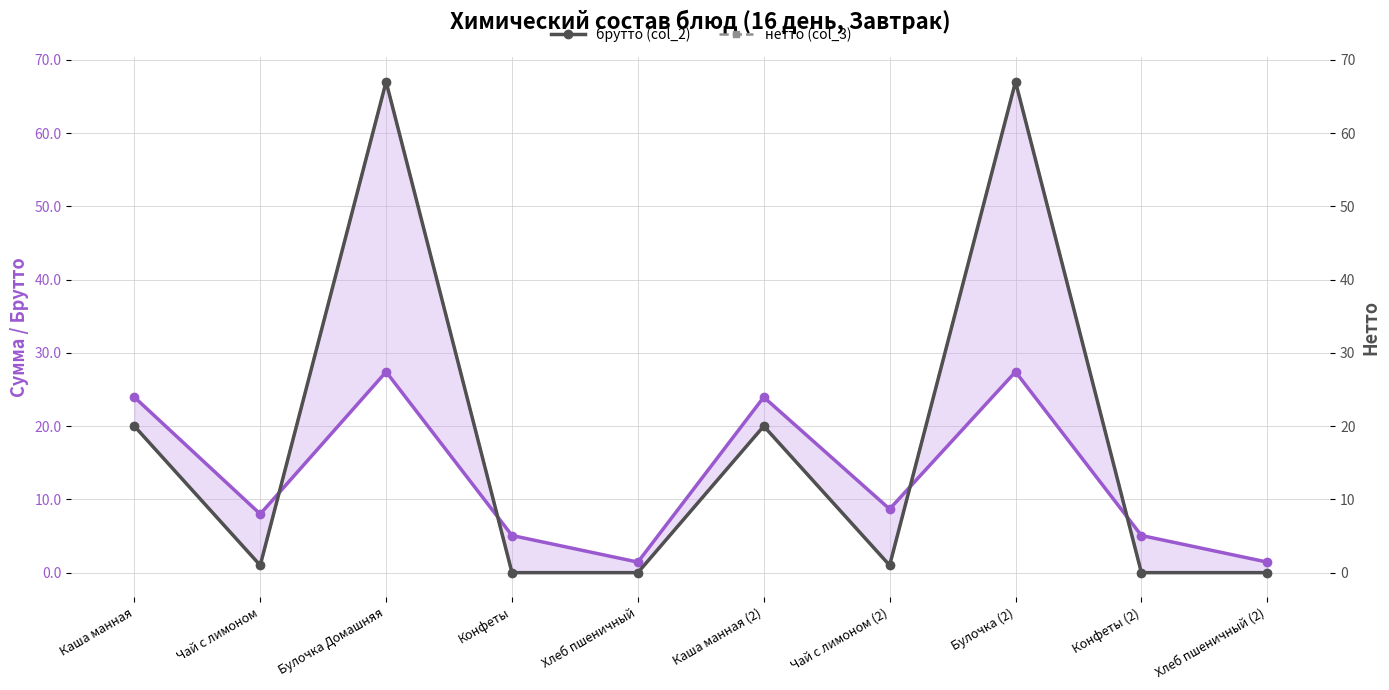

Which series has the largest total across all categories?

брутто (col_2)